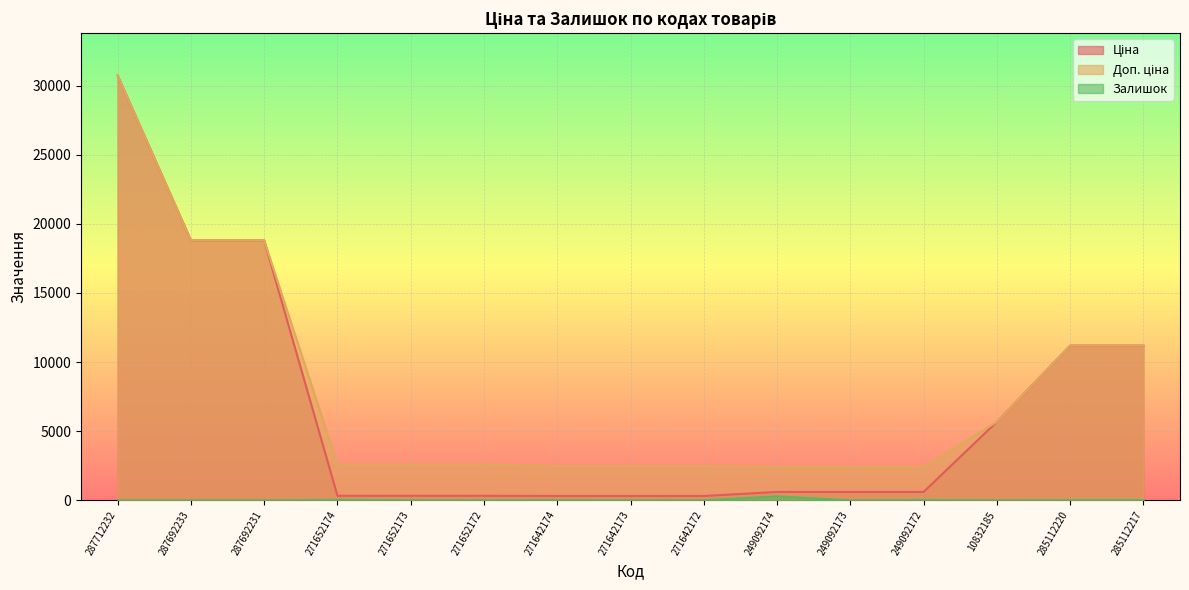

True or false: Ціна and Залишок cross at least once.

False